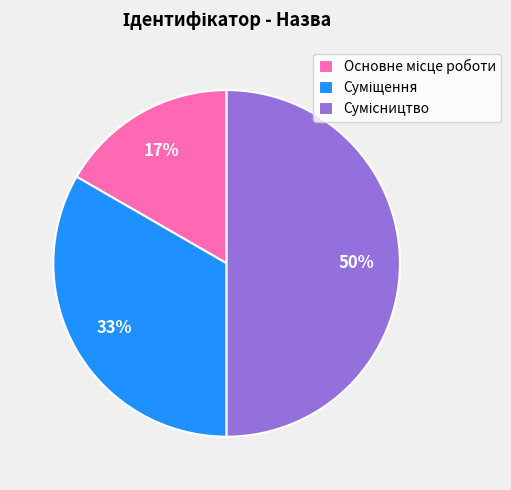

To the nearest percent, what is the difference between the largest and smallest slice percentages?

33%